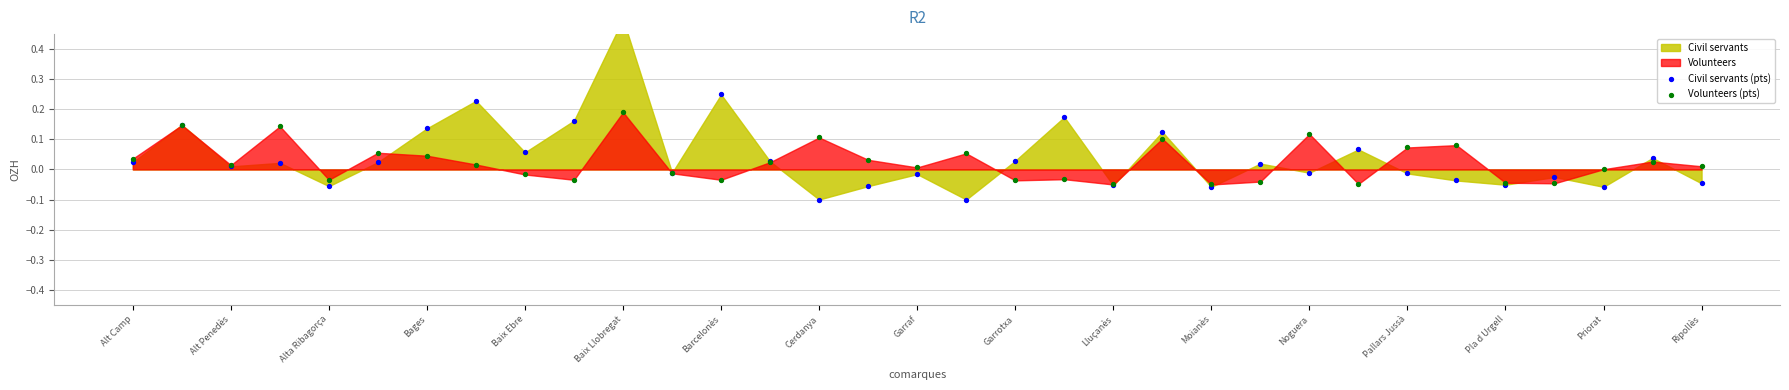

Which series has the widest spread of Y values?

Civil servants (pts)